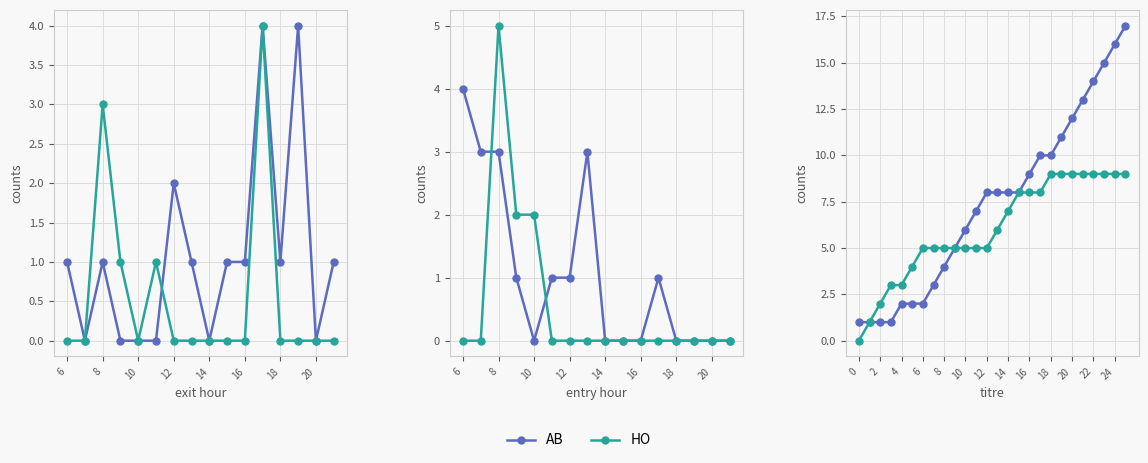

True or false: HO and AB intersect in this chart.

False